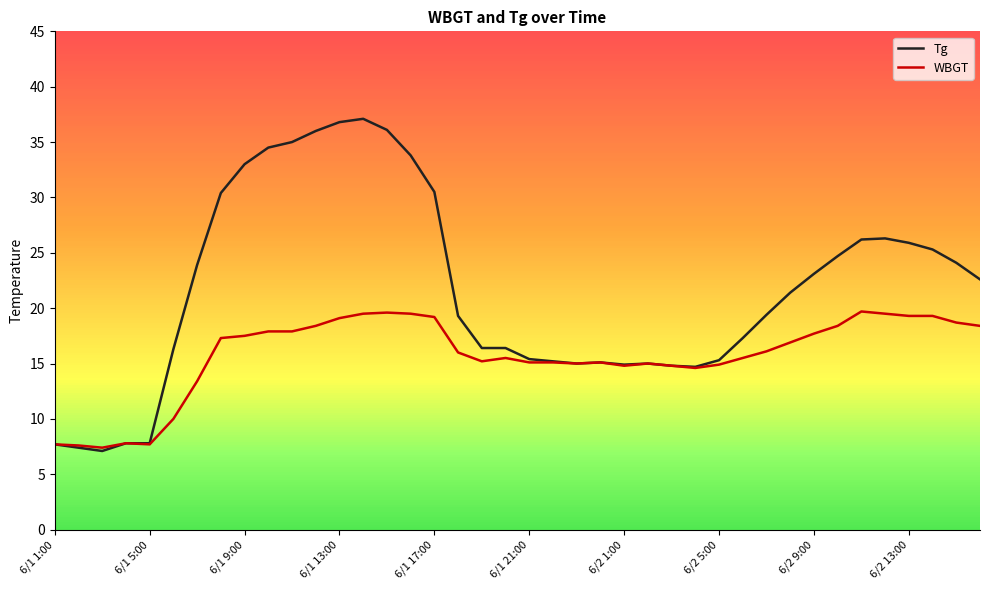

Which series has the largest total across all categories?

Tg